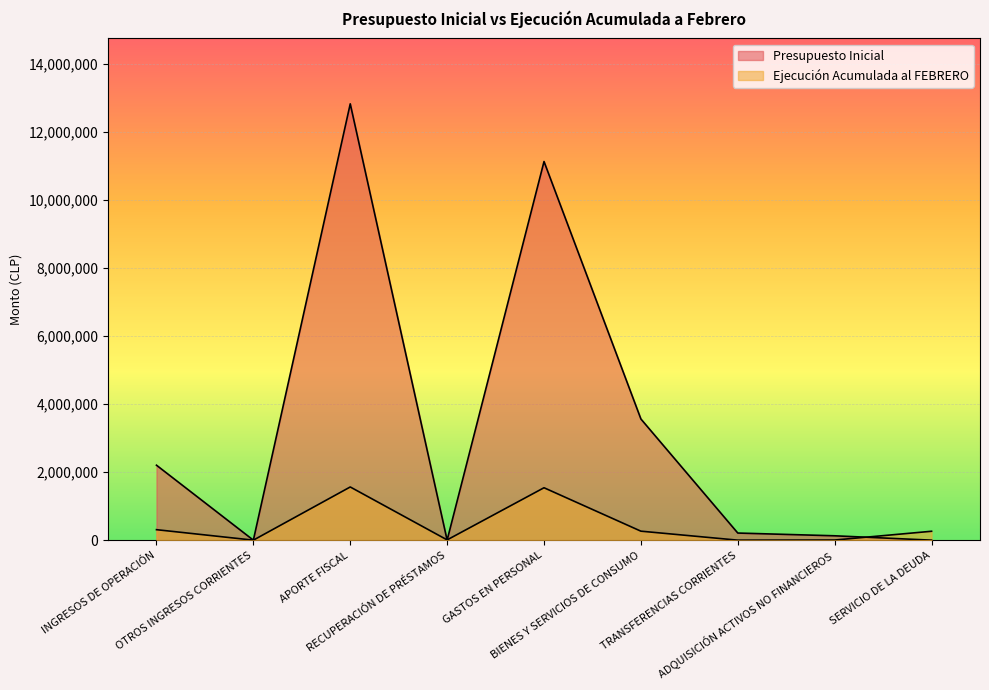

The Presupuesto Inicial series shows 3559363 at BIENES Y SERVICIOS DE CONSUMO. True or false?

True